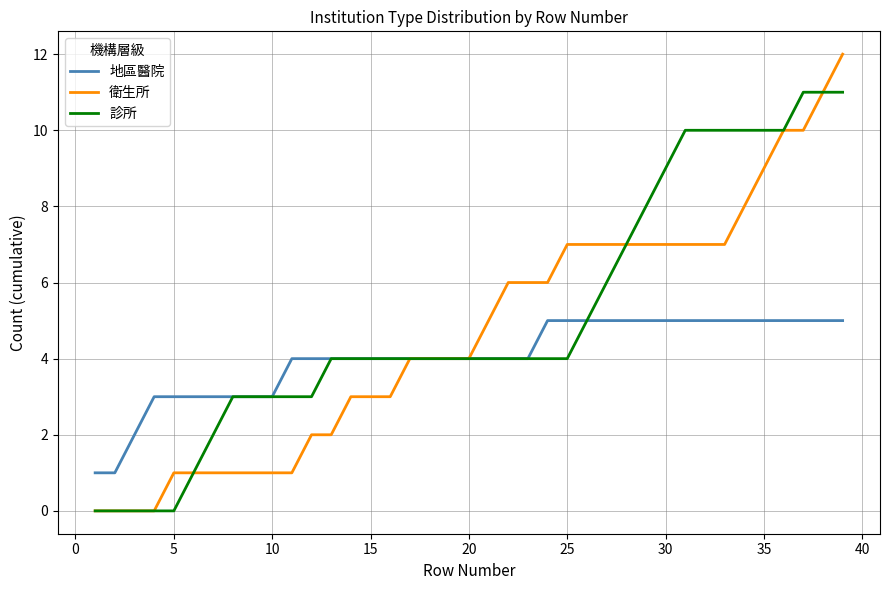

Count the number of categories in the chart.

39